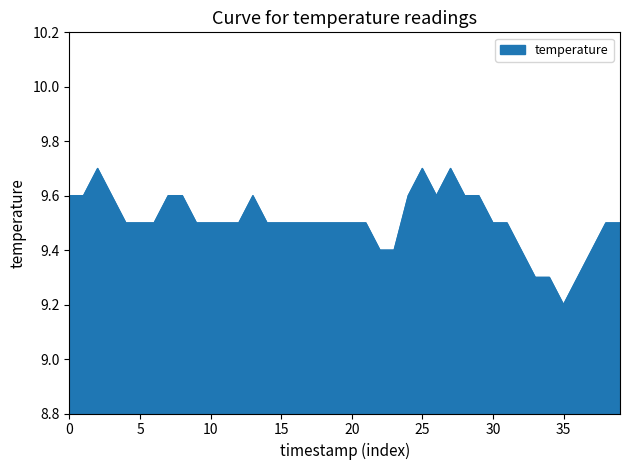

What is the smallest value displayed?

9.2